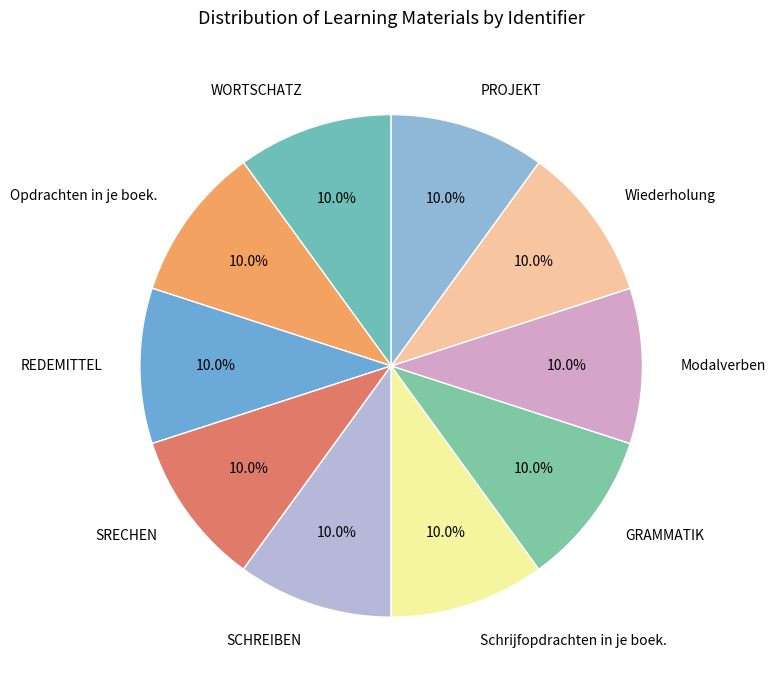

How many slices are in this pie chart?

10